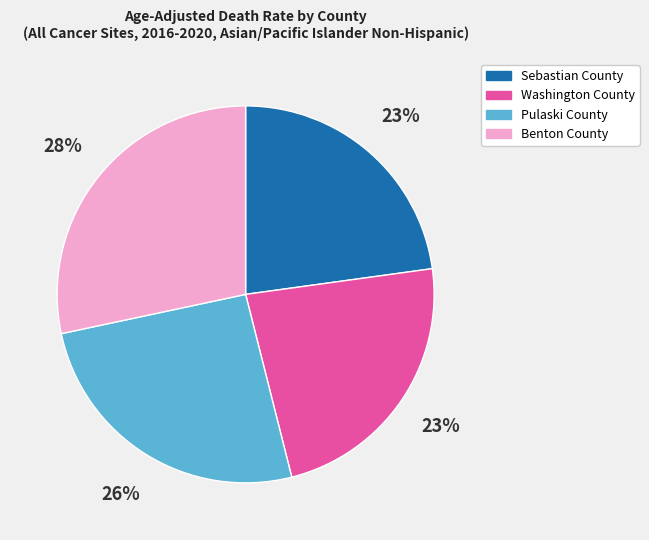

Which category has the biggest portion of the pie?

Benton County